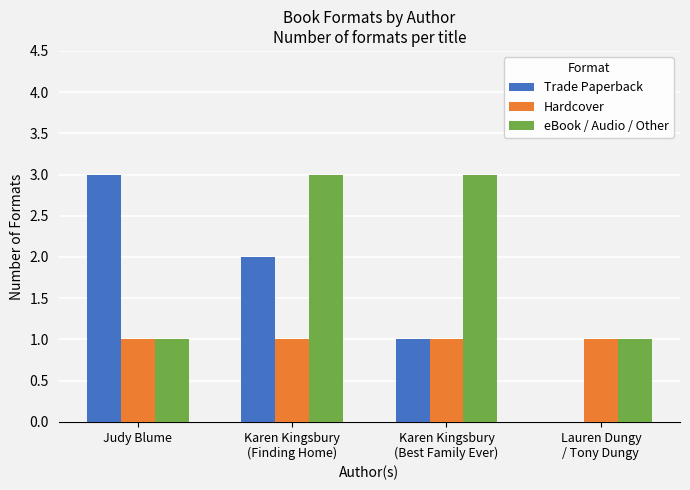

What are all the series names shown in the legend?

Trade Paperback, Hardcover, eBook / Audio / Other